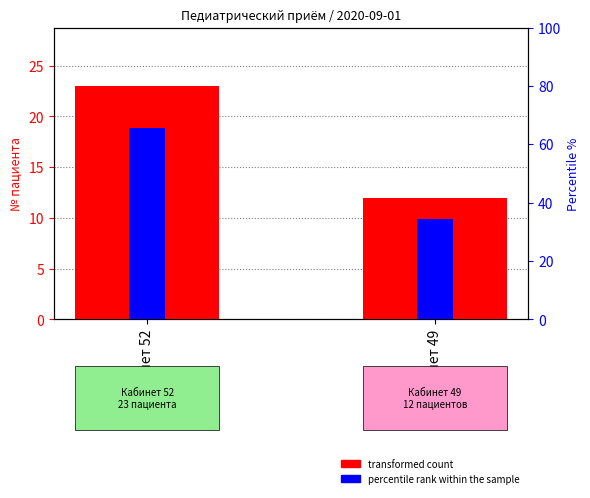

Reading left to right, transcribe all the data shown in this chart.

transformed count: 23.0	12.0
percentile rank within the sample: 65.7	34.3